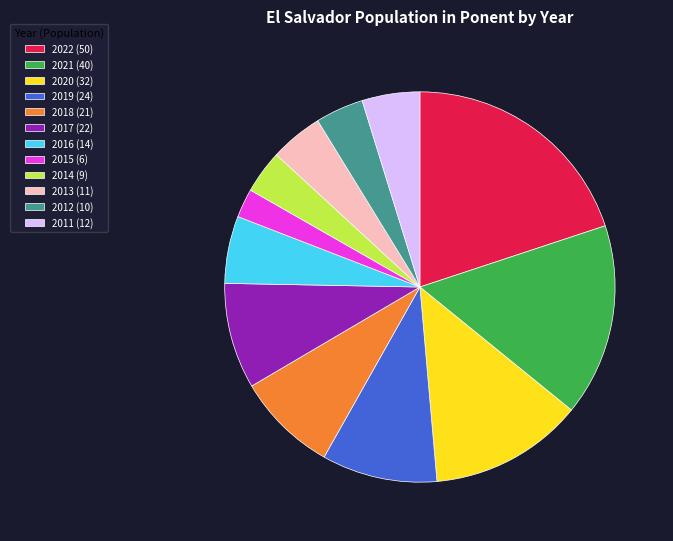

Is it true that 2014 (9) is 12% of the pie?

False